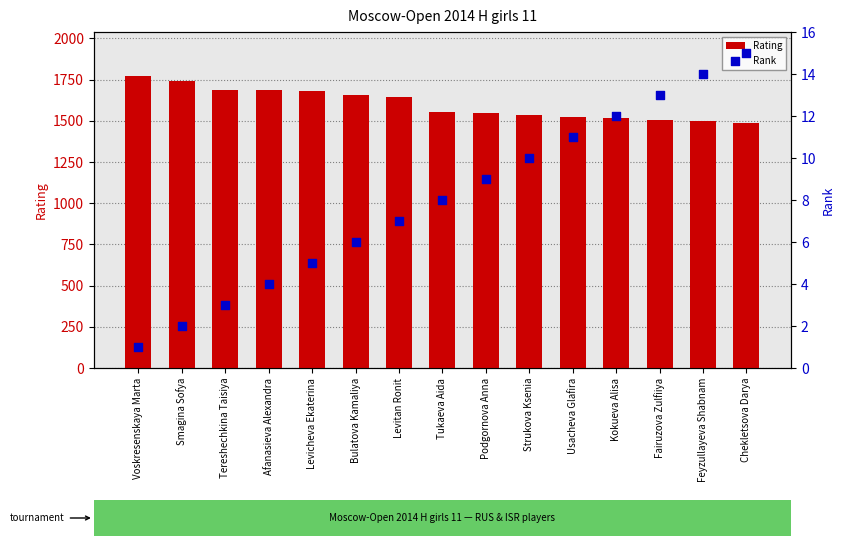

Is the value of Rank at Bulatova Kamaliya greater than the value of Rating at Kokueva Alisa?

No